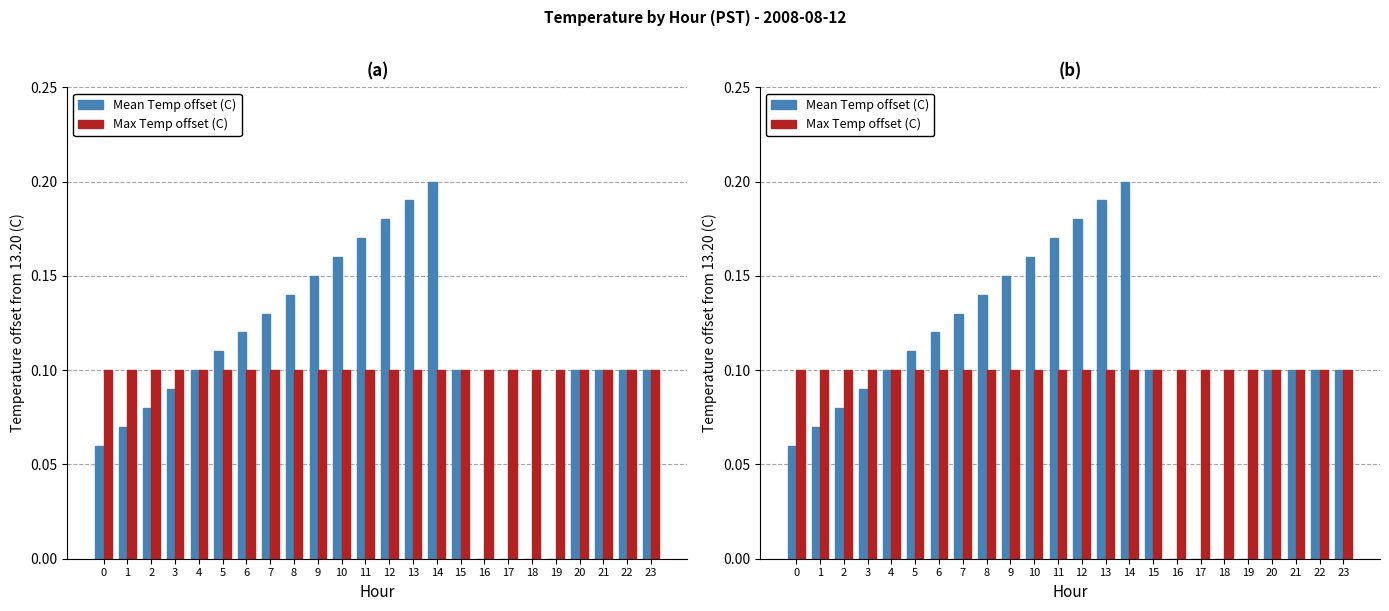

What is the sum of the Mean Temp offset (C) values at 0 and 9?

0.2